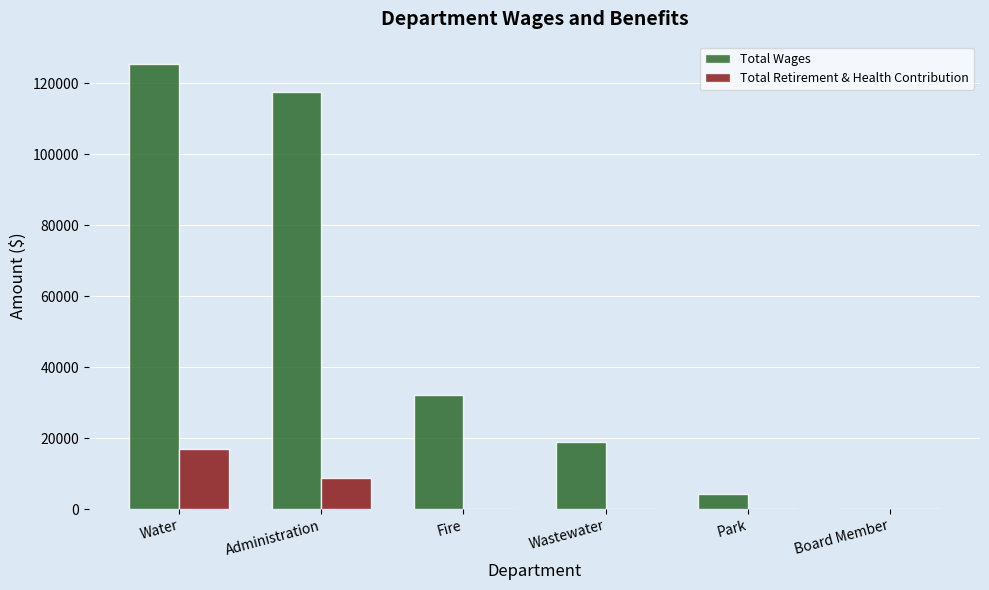

Reading right to left, what are all the values shown in this chart?

Total Wages: Board Member=0	Park=4257	Wastewater=18907	Fire=32175	Administration=117481	Water=125462
Total Retirement & Health Contribution: Board Member=0	Park=0	Wastewater=0	Fire=0	Administration=8775	Water=16960